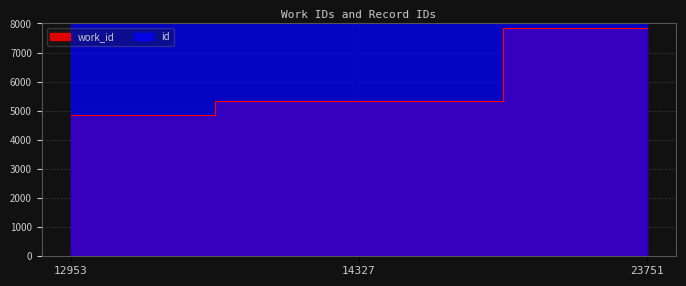

The work_id series shows 6367 at 12953. True or false?

False